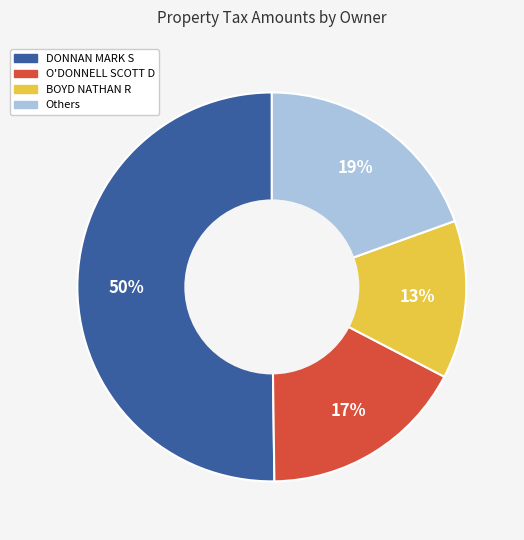

Do DONNAN MARK S and O'DONNELL SCOTT D together represent more than half of the pie?

Yes